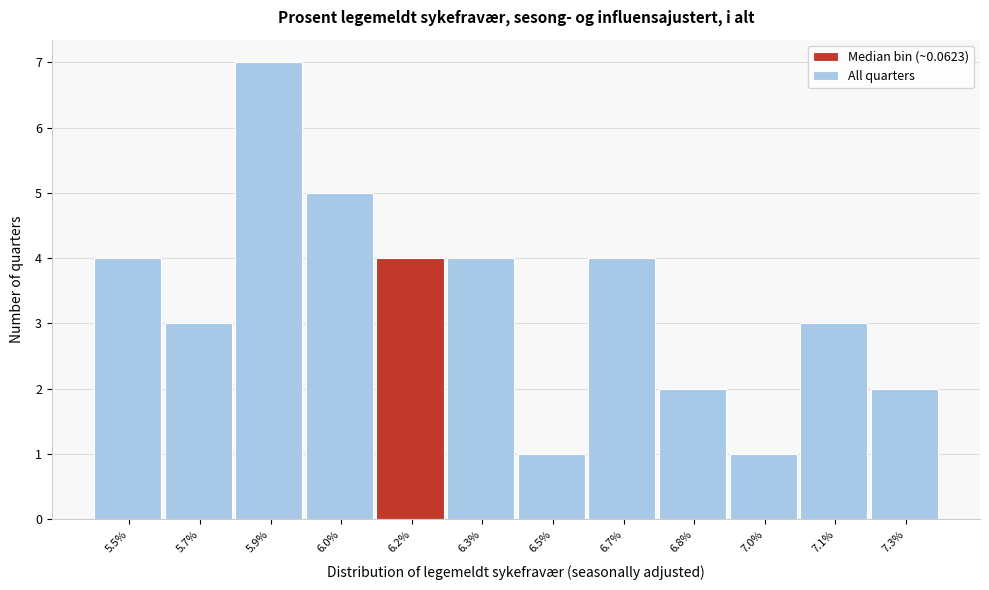

Reading right to left, extract all data points from this chart.

2	3	1	2	4	1	4	4	5	7	3	4